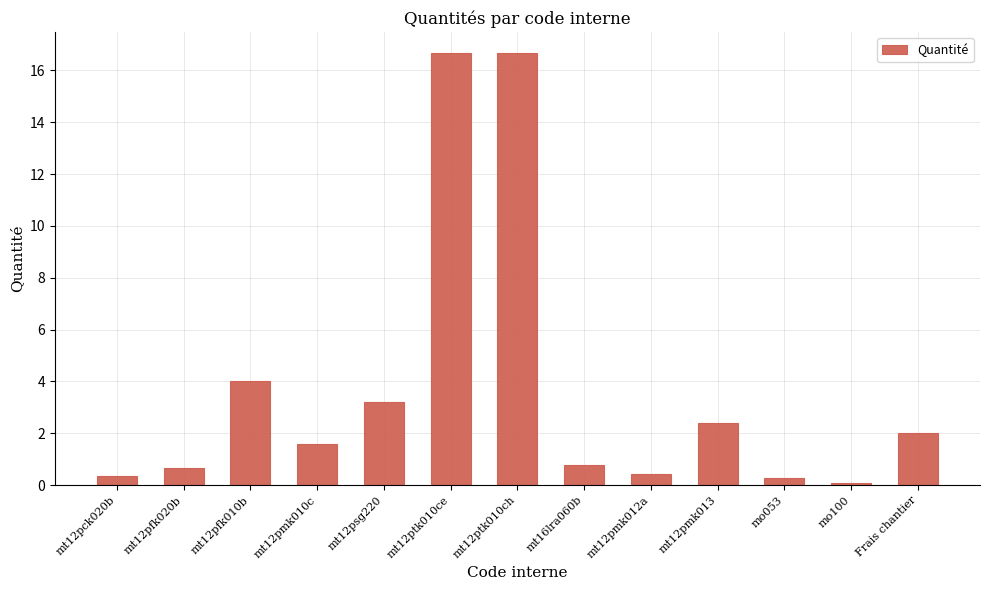

Read the value at mt16lra060b.

0.8